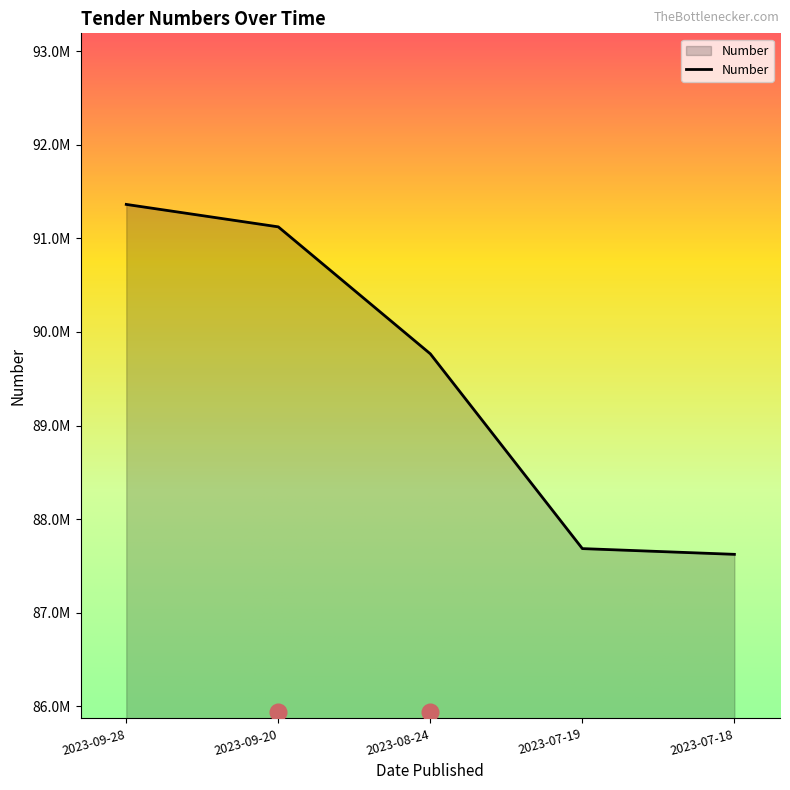

The chart shows a value of 87624136 at 2023-07-18. True or false?

True